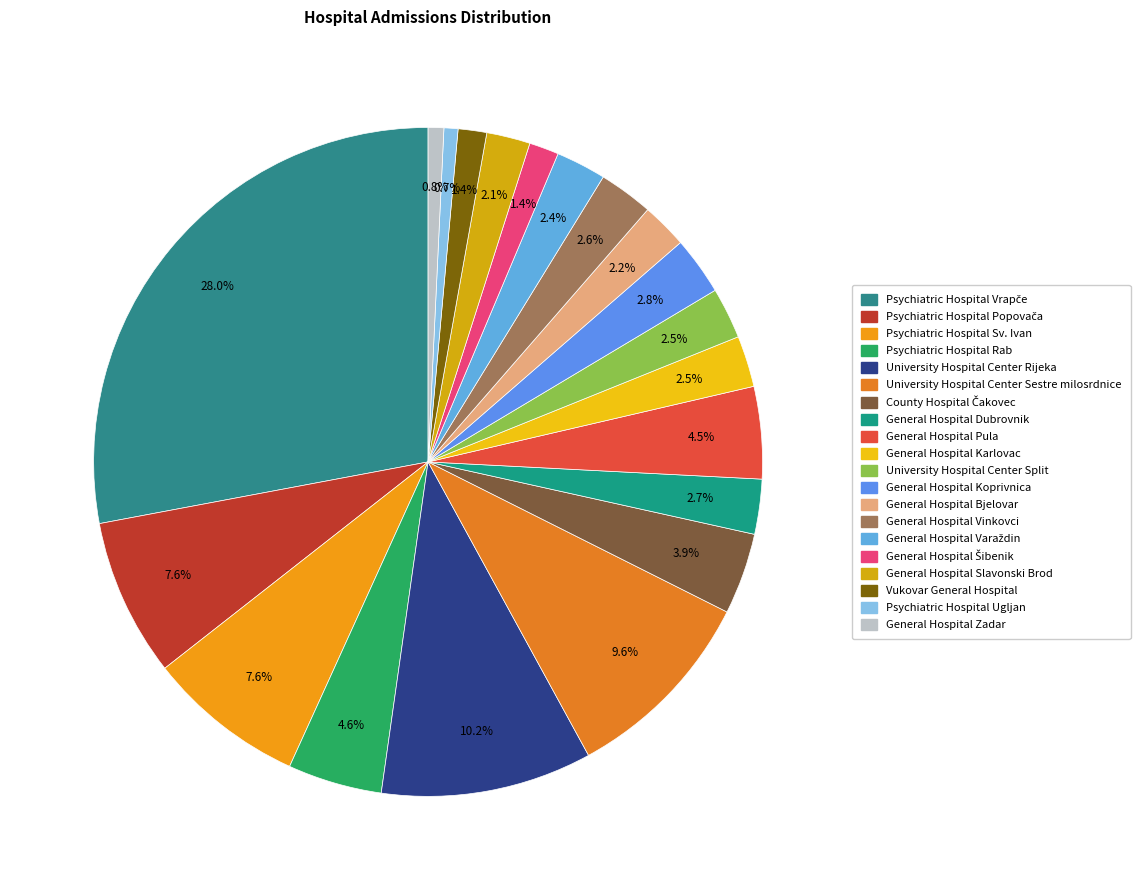

How many slices are in this pie chart?

20